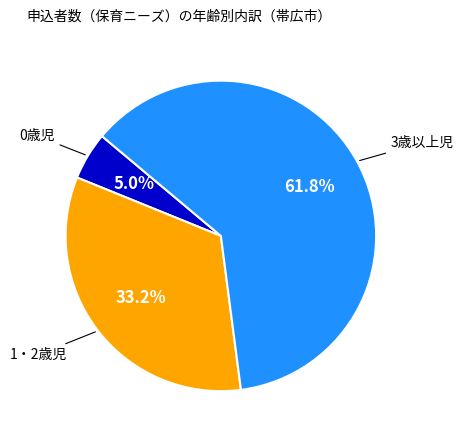

Does any single category account for the majority?

Yes